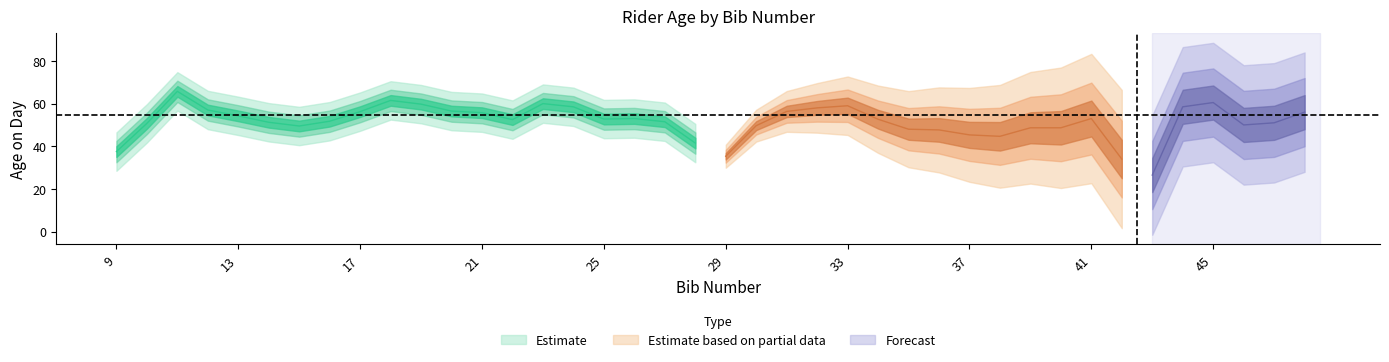

What is the sum of the values at 29 and 20?

95